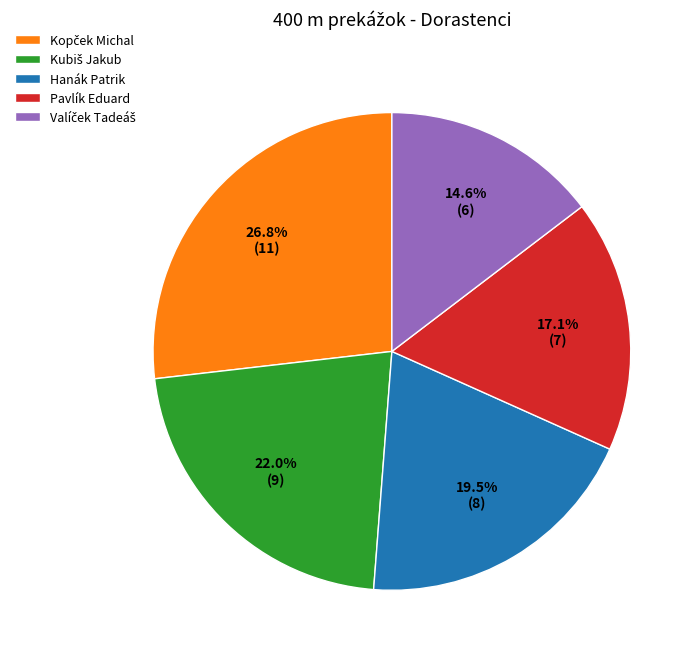

Combined, do Pavlík Eduard and Hanák Patrik account for over 50%?

No